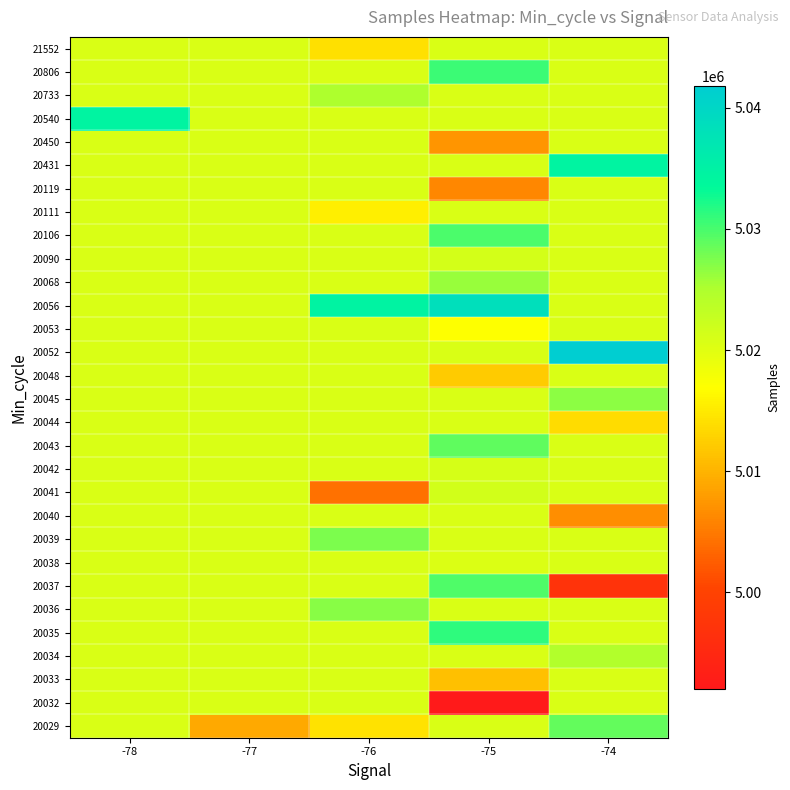

Rank the series at -78 from highest to lowest value.

20540, 20029, 20032, 20033, 20034, 20035, 20036, 20037, 20038, 20039, 20040, 20041, 20042, 20043, 20044, 20045, 20048, 20052, 20053, 20056, 20068, 20090, 20106, 20111, 20119, 20431, 20450, 20733, 20806, 21552